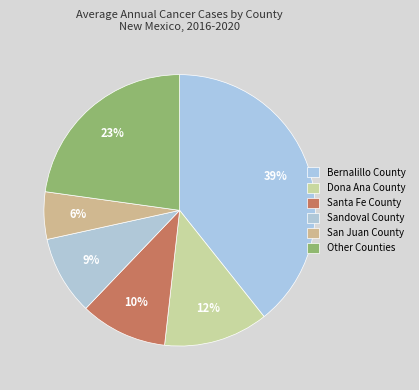

How many slices are in this pie chart?

6